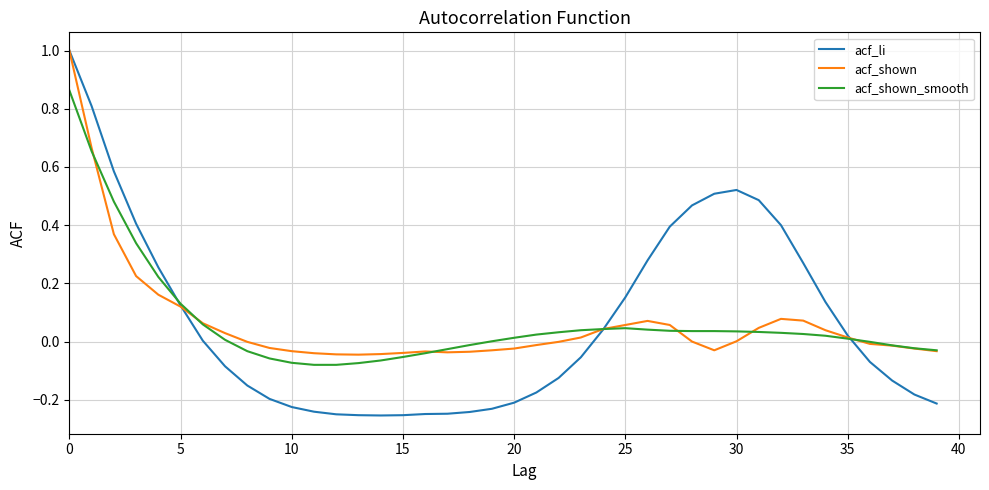

Which series has the largest range (max minus min)?

acf_li